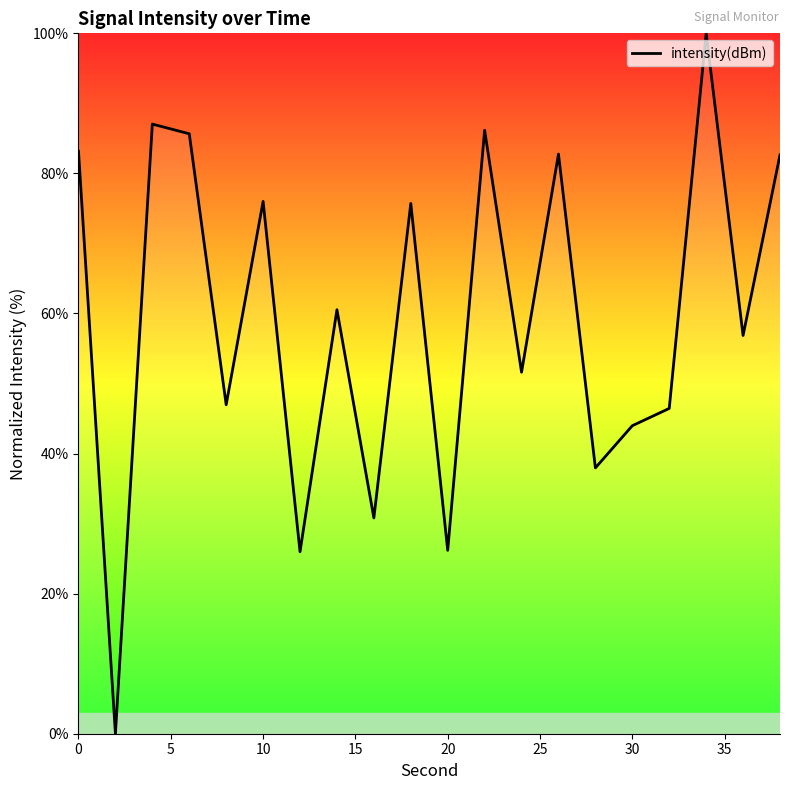

What is the greatest value displayed?

100.0